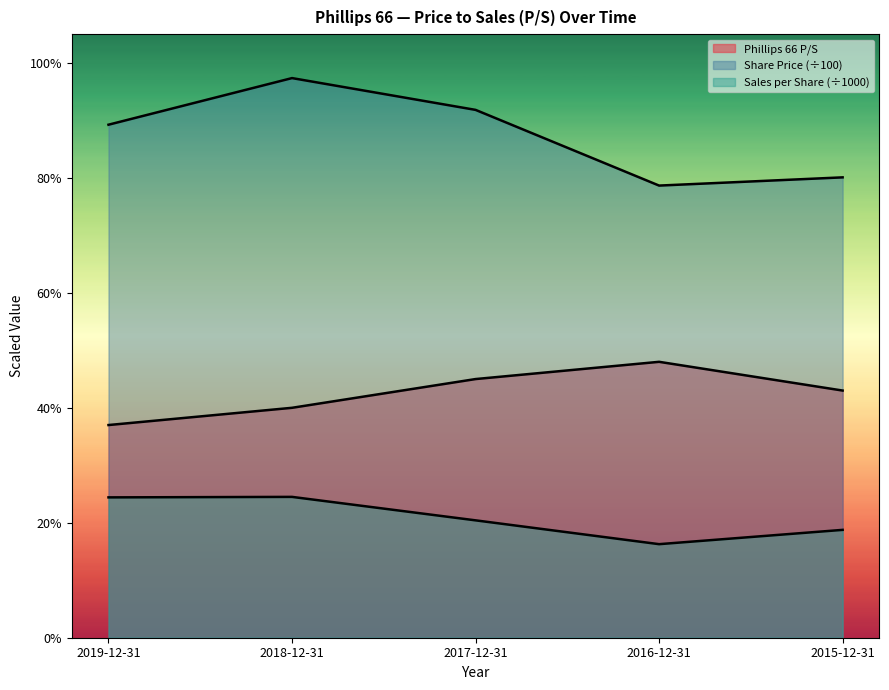

Reading left to right, transcribe all the data shown in this chart.

Phillips 66 P/S: 2019-12-31=0.4	2018-12-31=0.4	2017-12-31=0.5	2016-12-31=0.5	2015-12-31=0.4
Share Price: 2019-12-31=0.9	2018-12-31=1.0	2017-12-31=0.9	2016-12-31=0.8	2015-12-31=0.8
Sales per Share: 2019-12-31=0.2	2018-12-31=0.2	2017-12-31=0.2	2016-12-31=0.2	2015-12-31=0.2